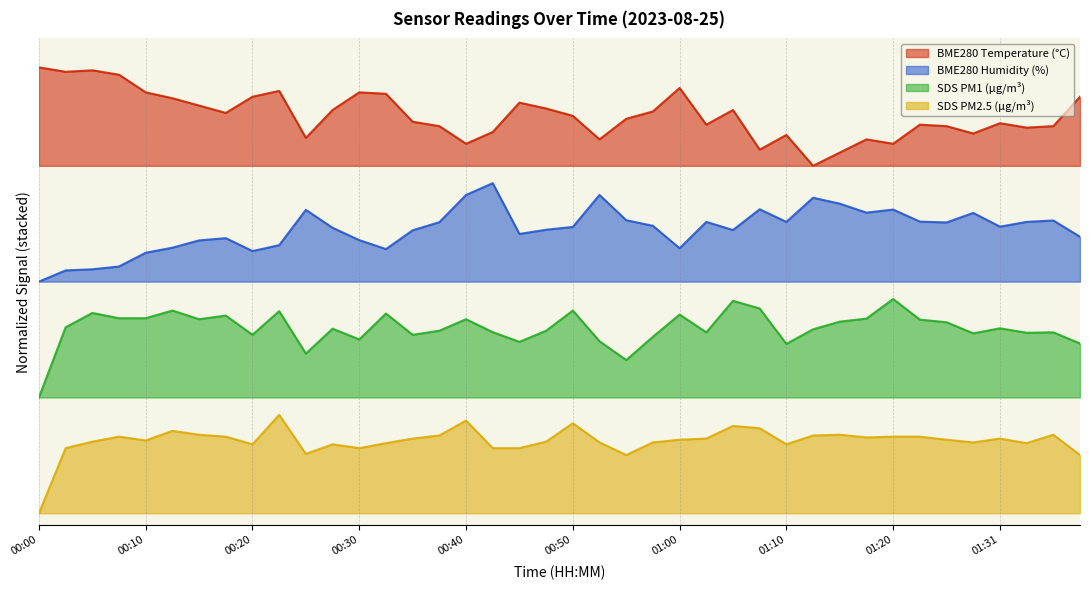

List the series in order of their peak value, highest first.

BME280 Temperature (°C), BME280 Humidity (%), SDS PM1 (µg/m³), SDS PM2.5 (µg/m³)